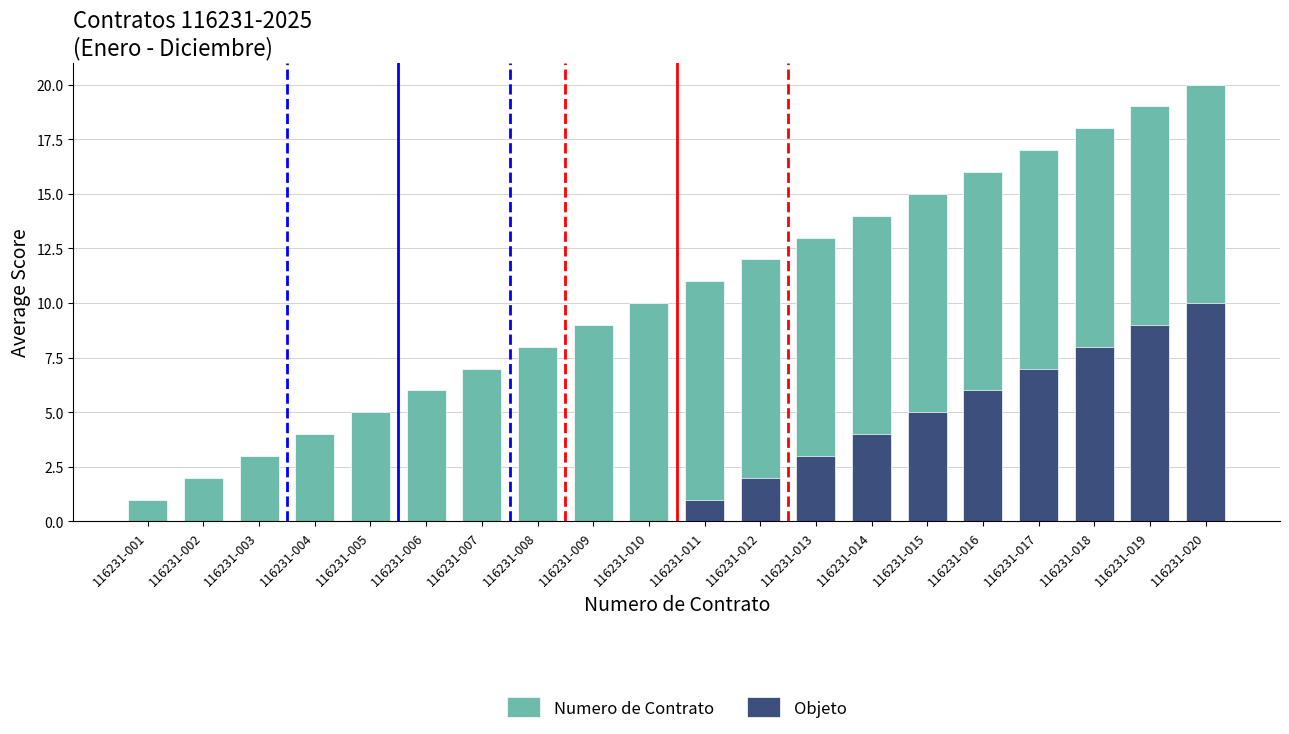

List the labels in order of Numero de Contrato value, smallest first.

116231-001, 116231-002, 116231-003, 116231-004, 116231-005, 116231-006, 116231-007, 116231-008, 116231-009, 116231-010, 116231-011, 116231-012, 116231-013, 116231-014, 116231-015, 116231-016, 116231-017, 116231-018, 116231-019, 116231-020